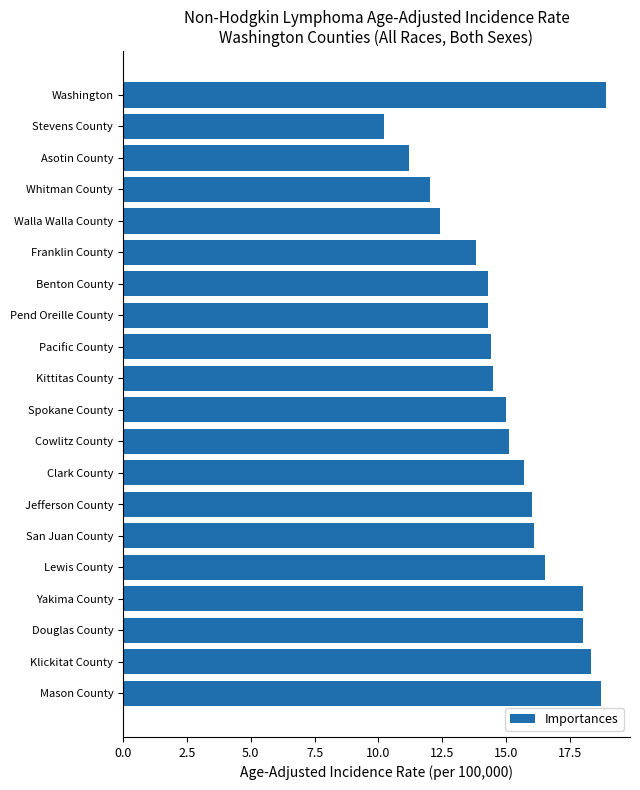

Approximately how many times larger is the value at Stevens County compared to Spokane County?

0.7